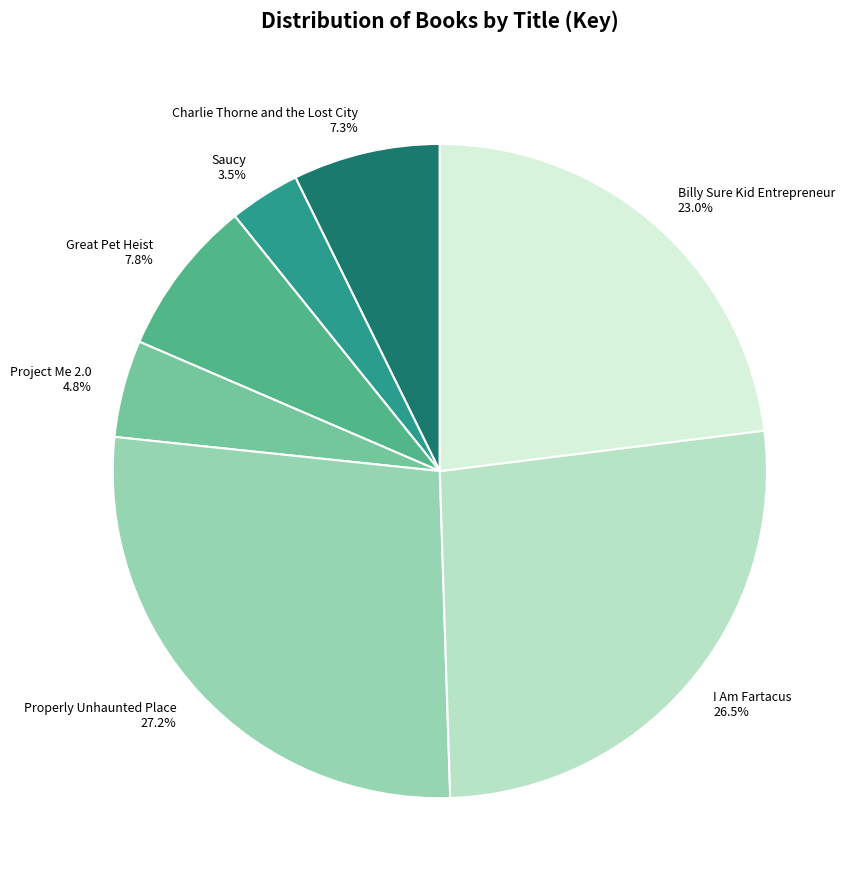

How much of the chart is everything except Charlie Thorne and the Lost City?

92.7%